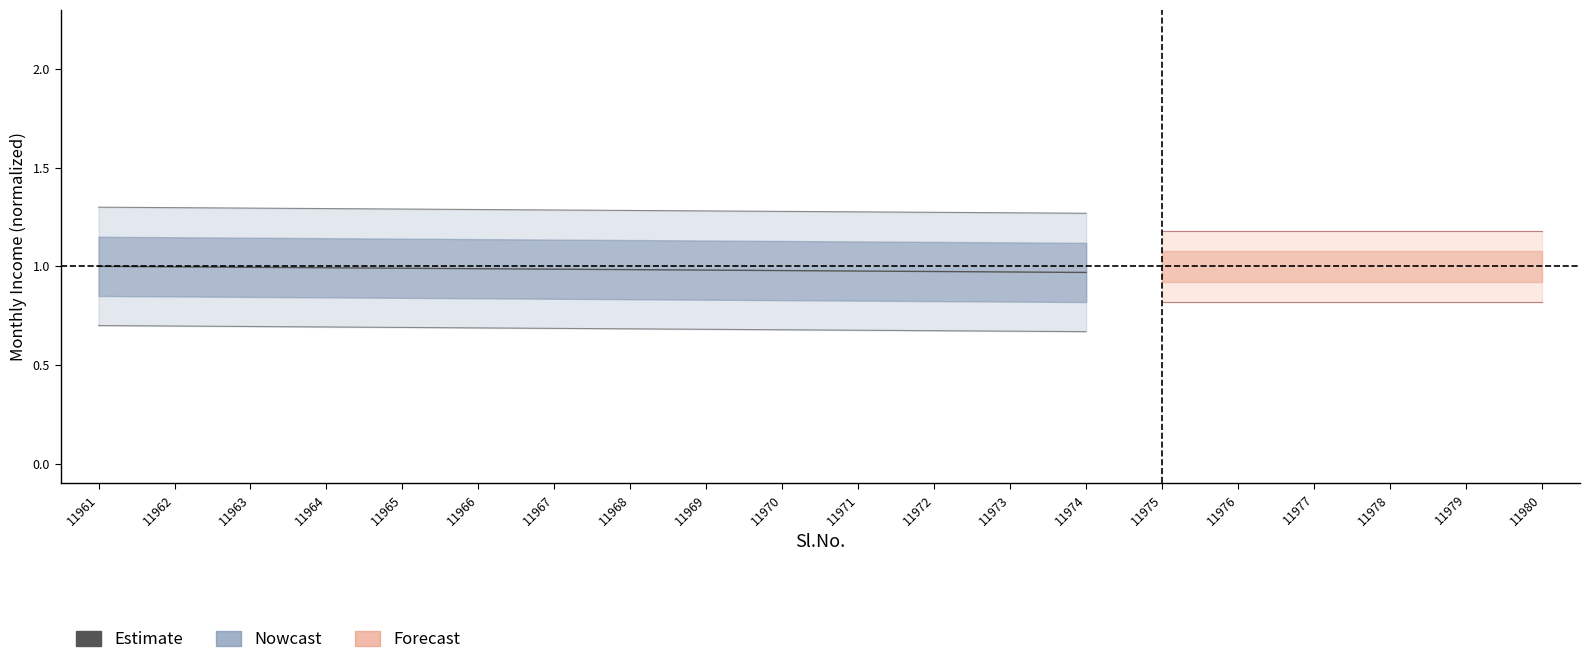

What is the average value?

1.0